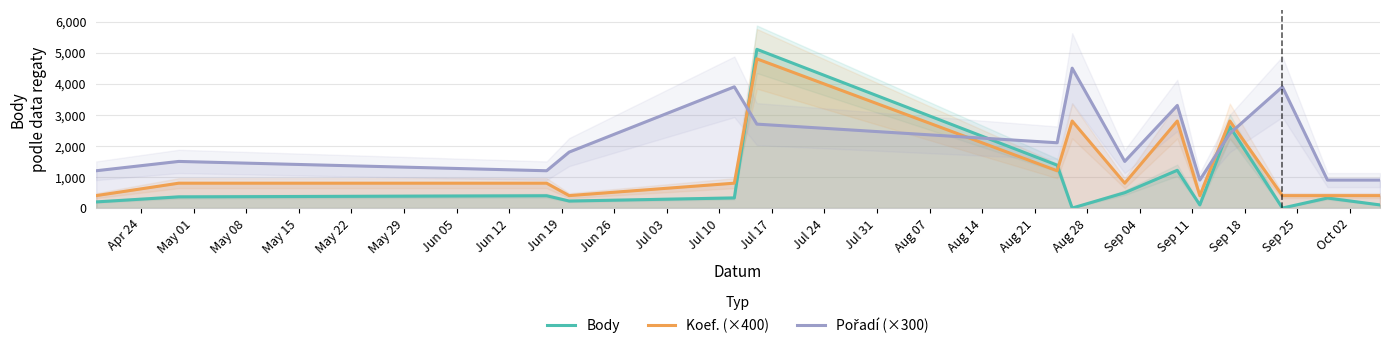

What is the spread (max minus min) of values at Apr 24?

1002